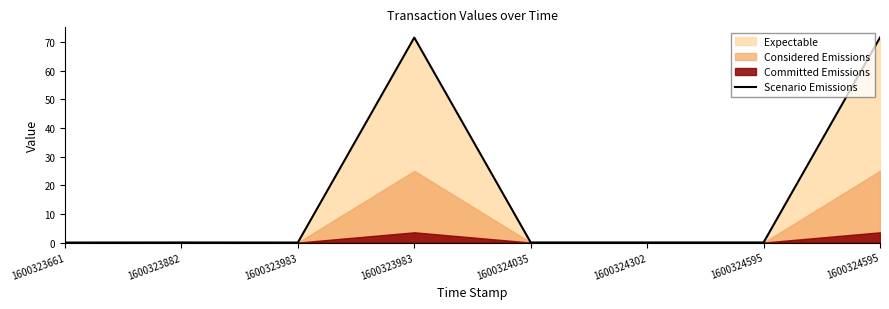

Which category has the highest value across all series?

1600323983